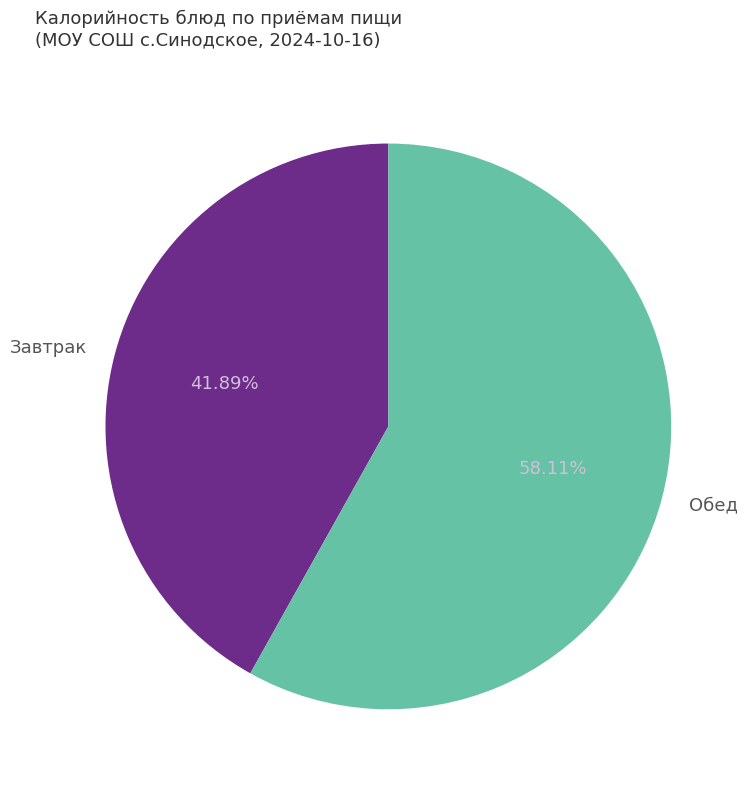

How many segments does this pie chart have?

2